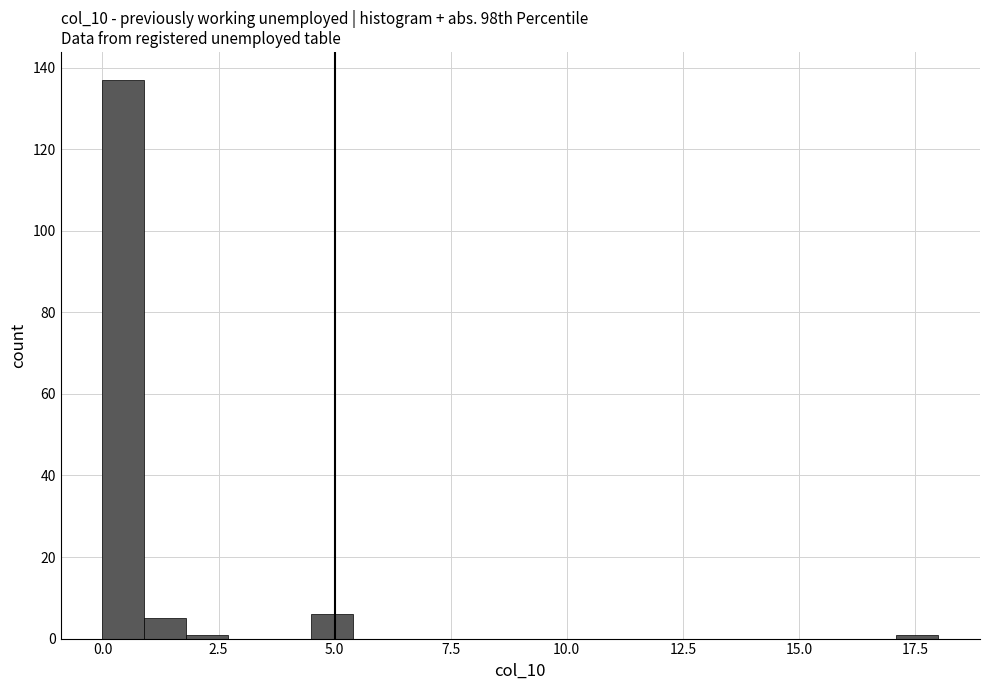

Around what value on the x-axis is the tallest bar? Give the approximate position of its centre, as read against the axis.

0.5